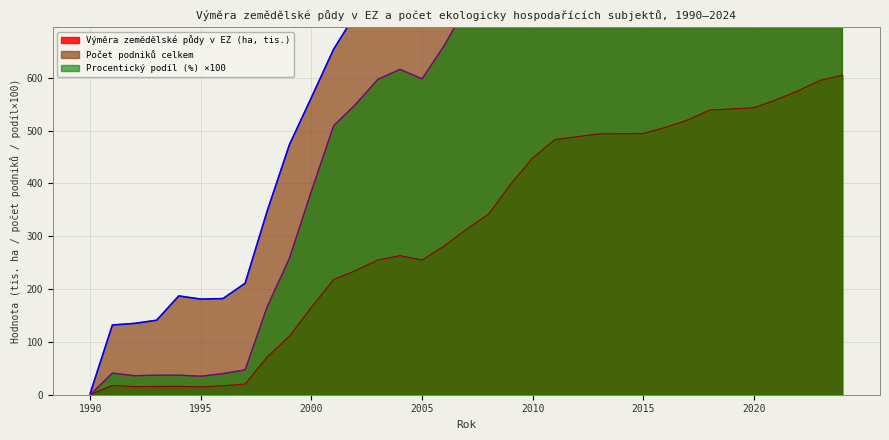

What is the maximum value for Počet podniků celkem?

5565.0